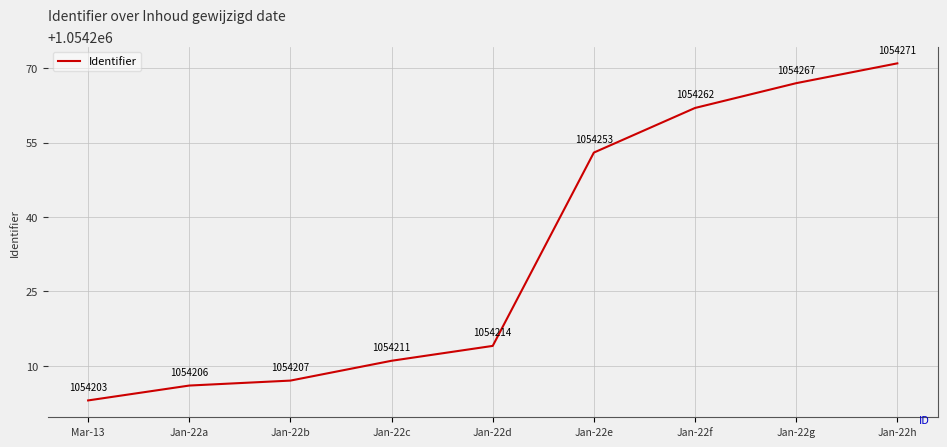

How many categories are shown in the chart?

9